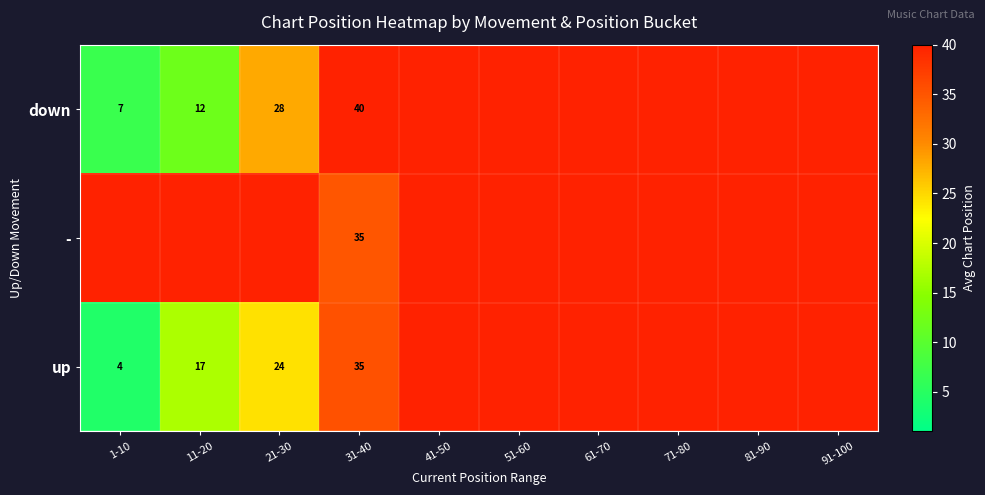

Rank the categories by down value from lowest to highest.

1-10, 11-20, 21-30, 31-40, 41-50, 51-60, 61-70, 71-80, 81-90, 91-100